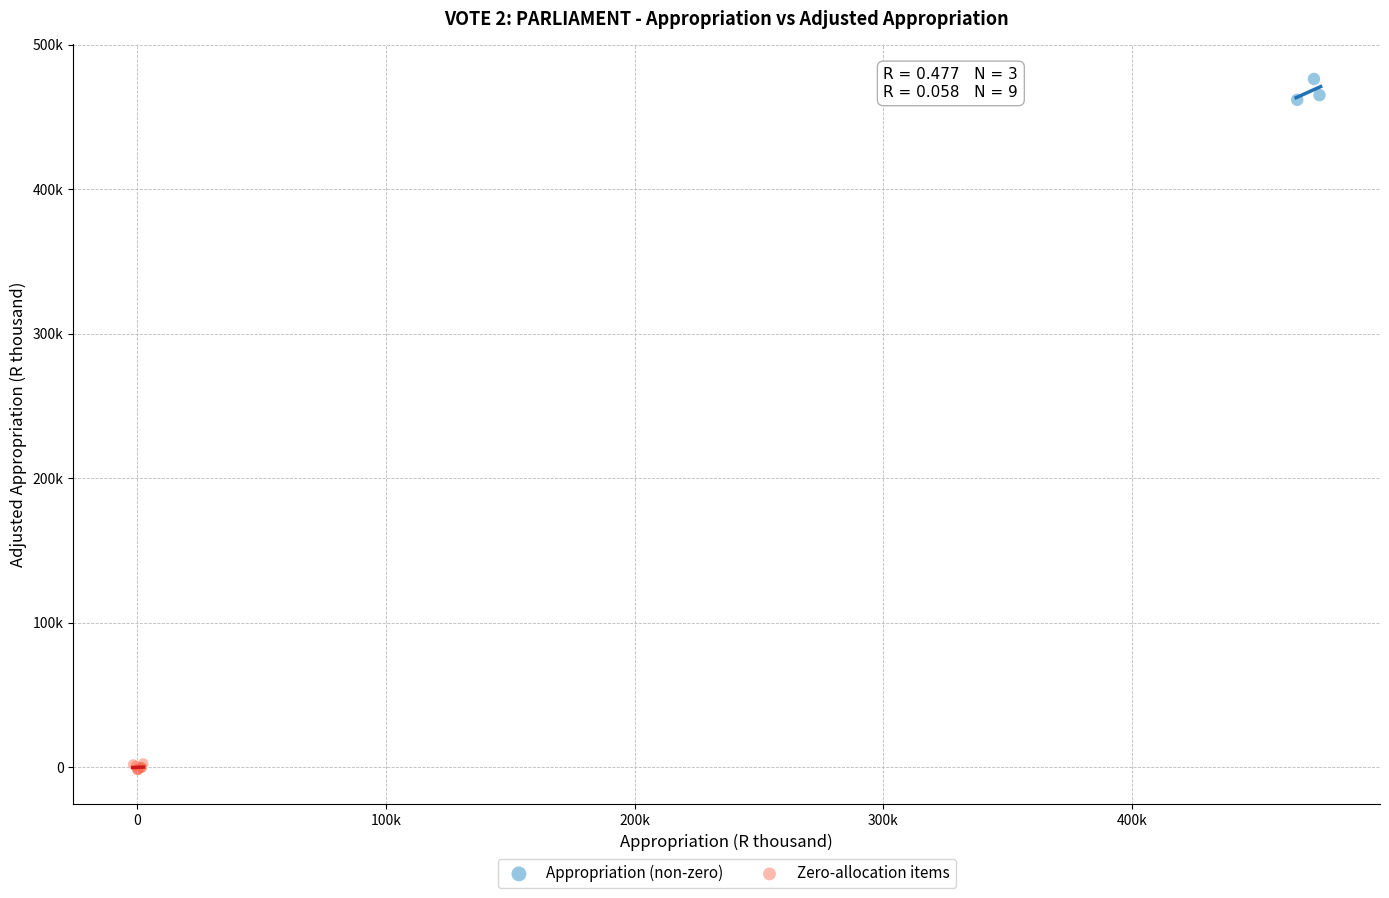

Which series reaches the minimum Y coordinate?

Zero-allocation items